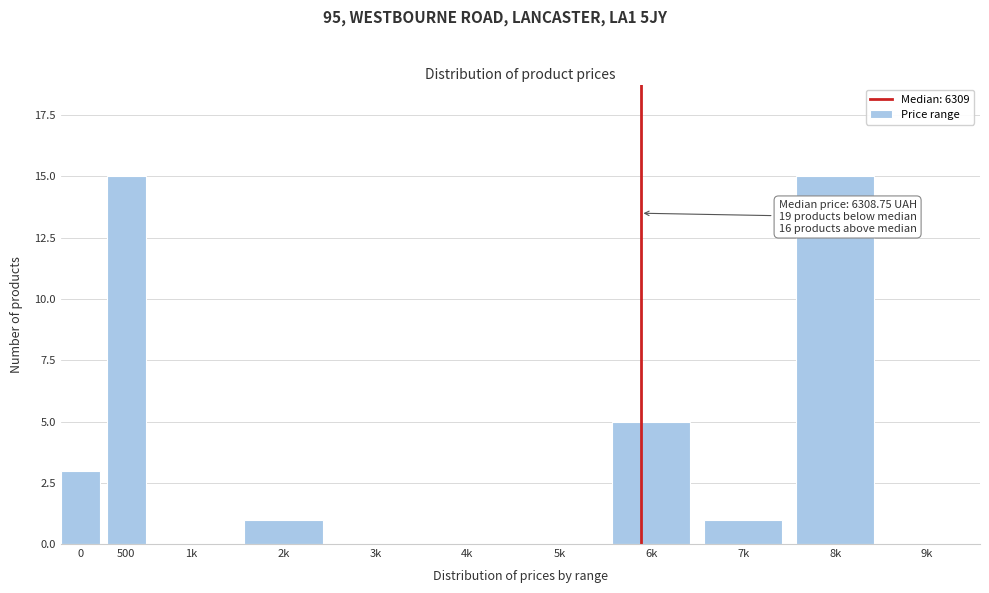

Reading left to right, what are all the values shown in this chart?

0=3	500=15	1k=0	2k=1	3k=0	4k=0	5k=0	6k=5	7k=1	8k=15	9k=0